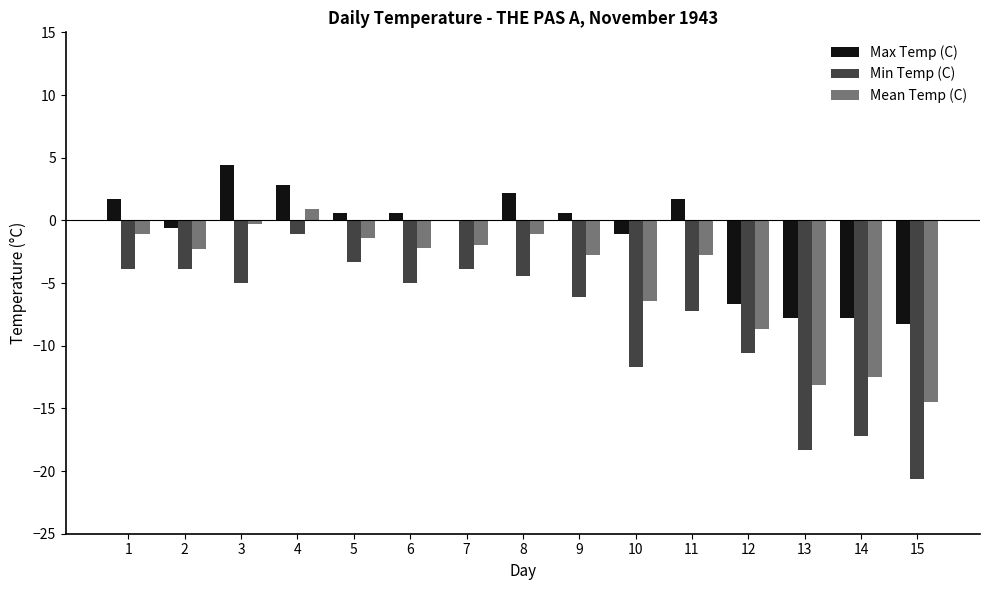

The value of Mean Temp (C) at 7 is -2.0. True or false?

True